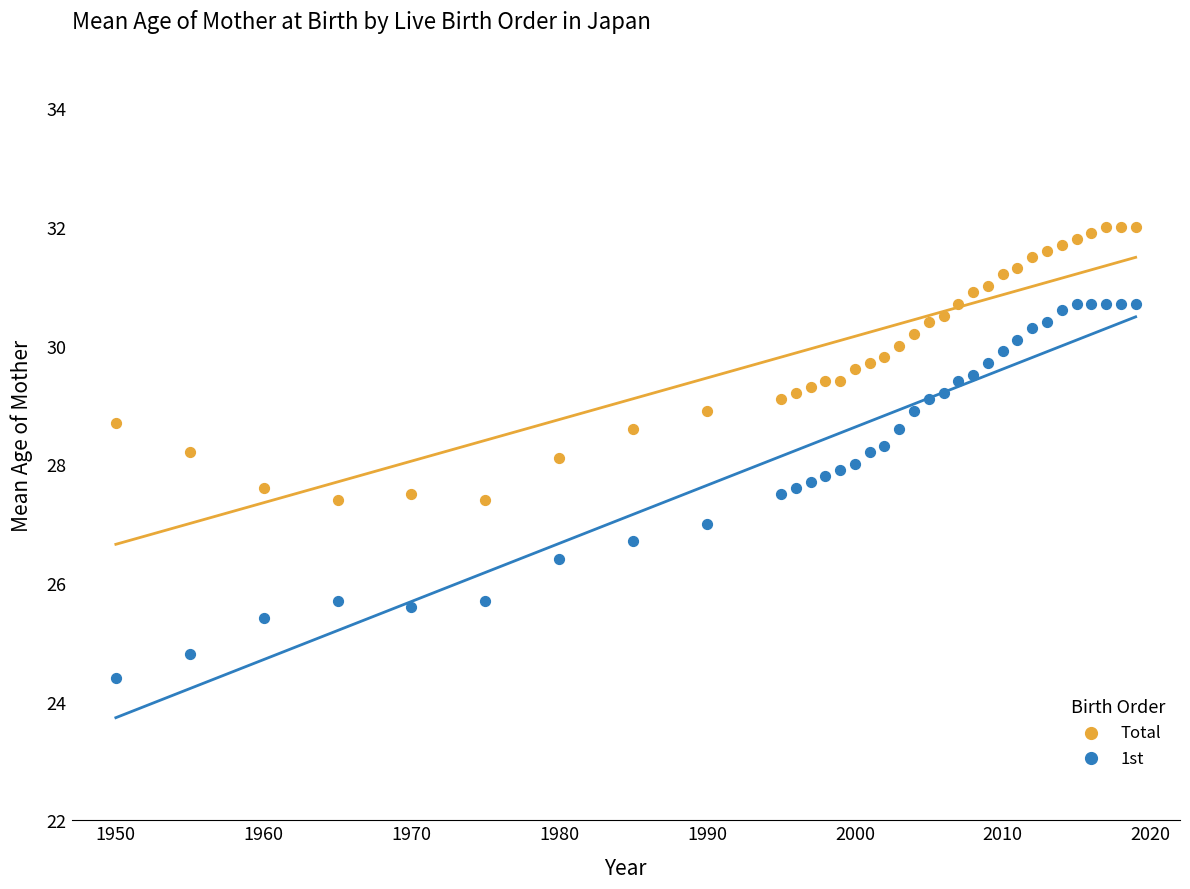

Across all data points, what is the range of X values (max minus min)?

69.0